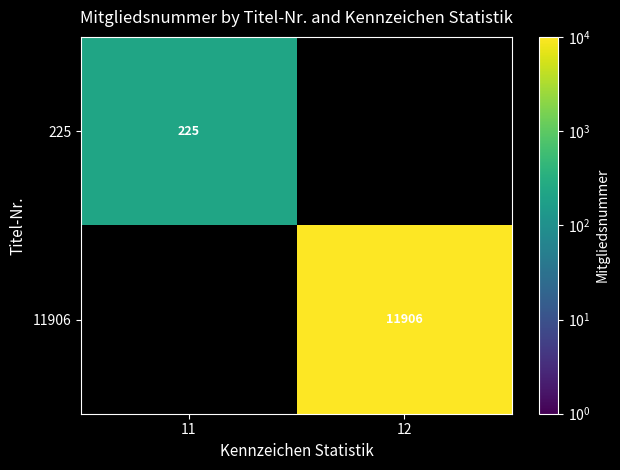

The 11906 series shows 11906 at 12. True or false?

True